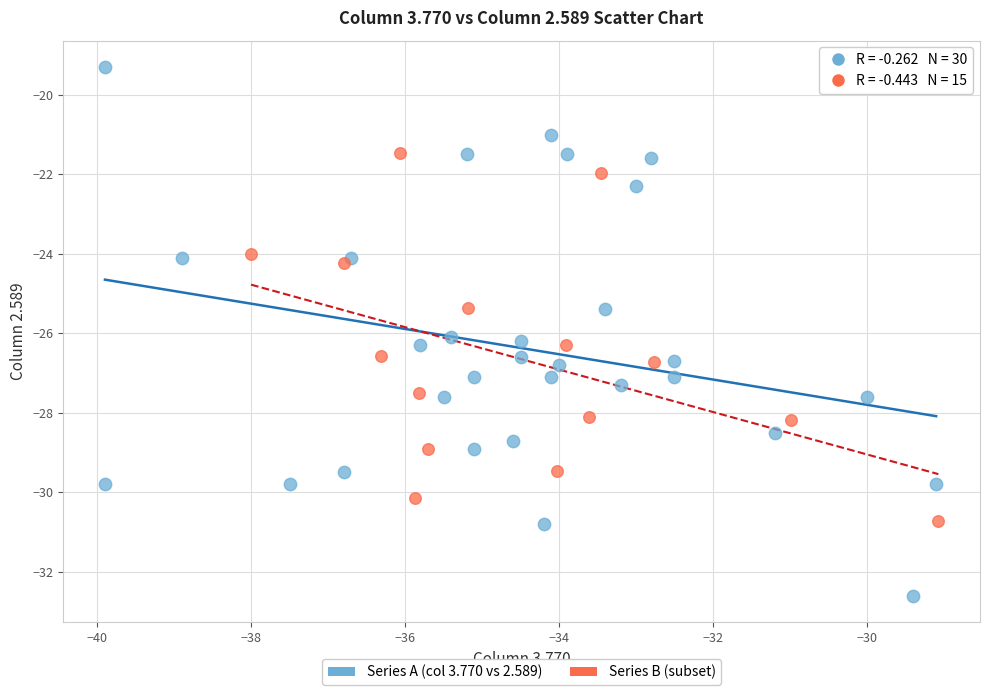

Which series contains the lowest Y value?

Series A (col 3.770 vs 2.589)